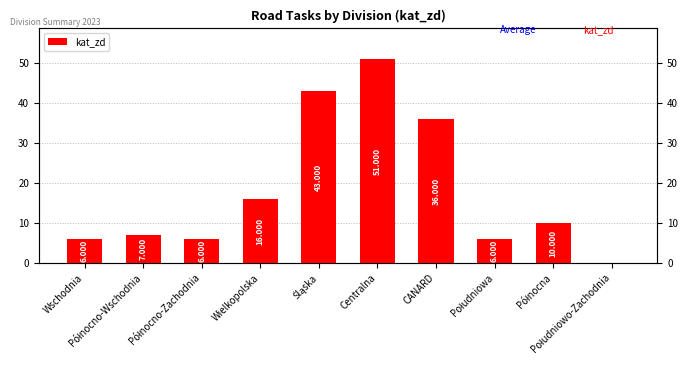

At which label is the value closest to 25?

Wielkopolska